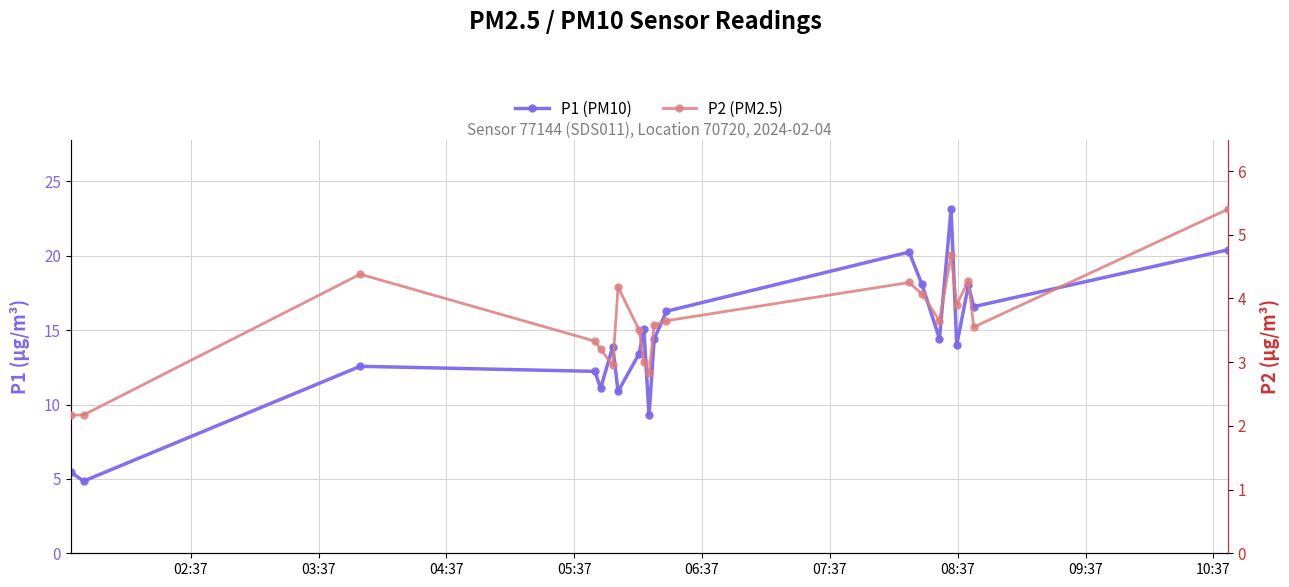

True or false: P1 (PM10) has more than 2 points higher than both neighbors.

True